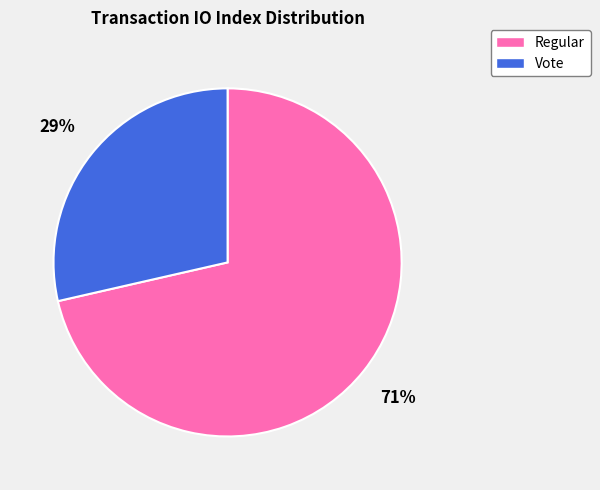

What is the ratio of the value at Vote to the value at Regular?

0.4